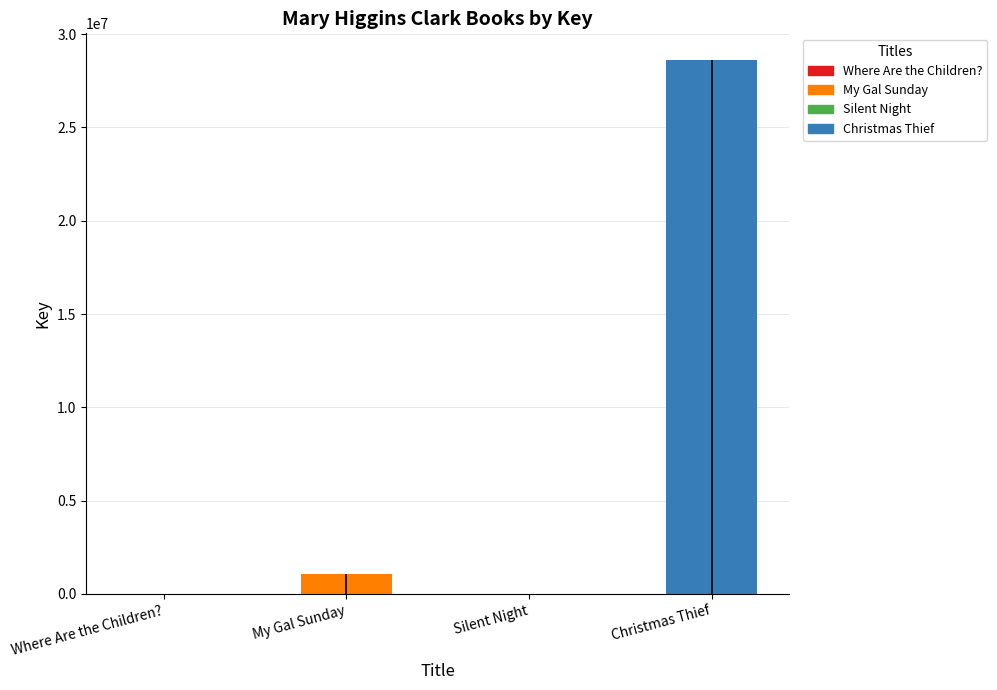

List the labels in order of value, smallest first.

Where Are the Children?, Silent Night, My Gal Sunday, Christmas Thief